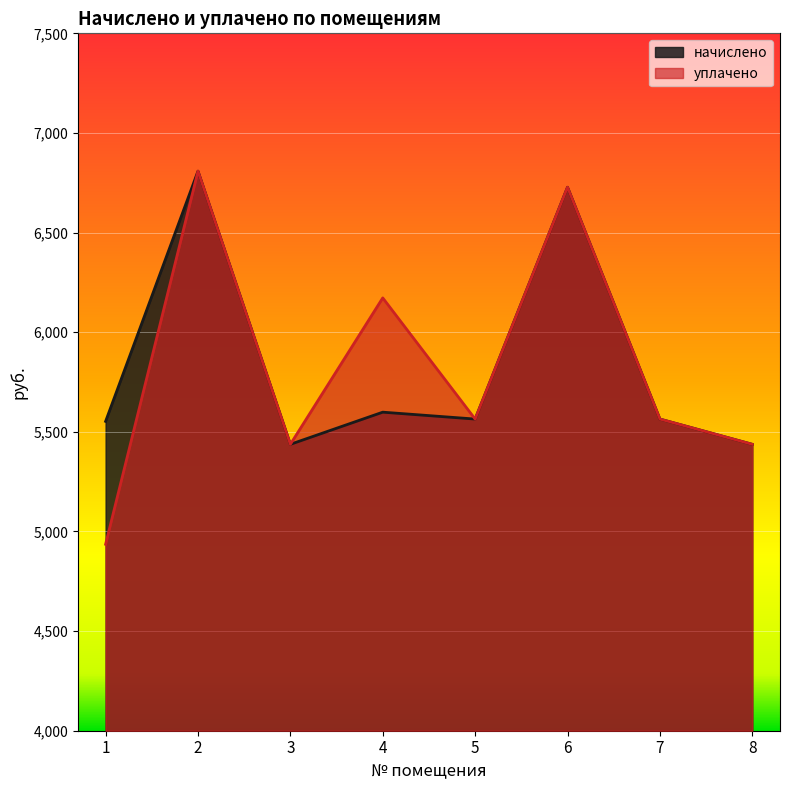

Which label corresponds to the largest value in the chart?

2